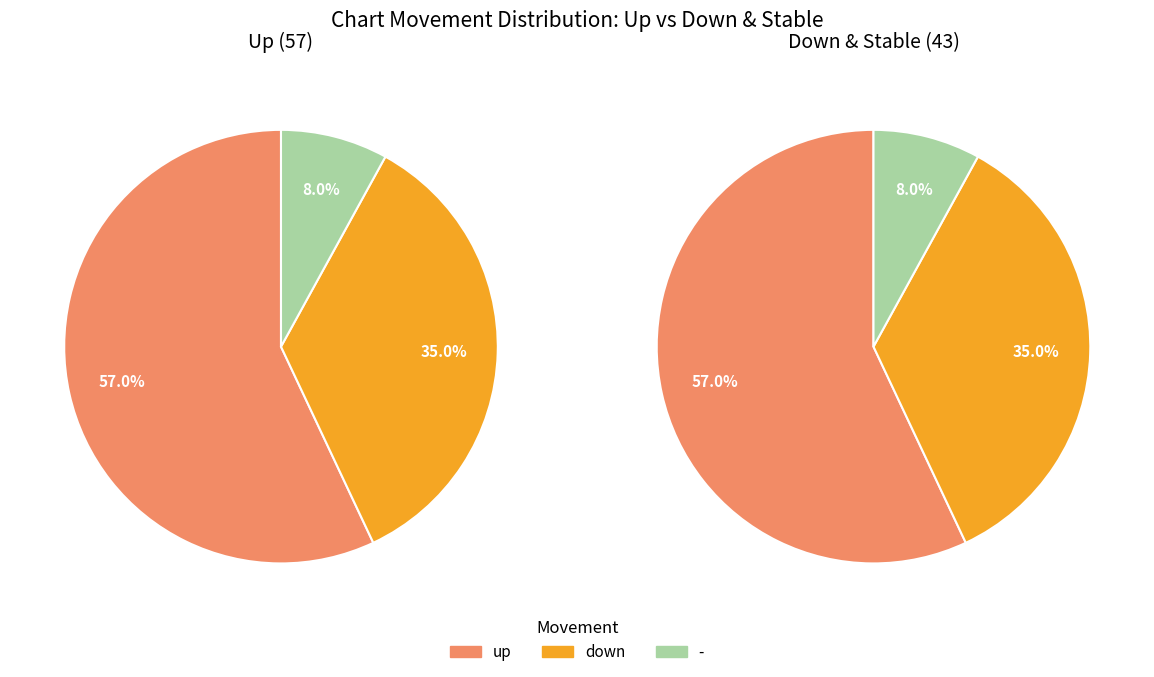

Is the sum of up and - greater than half?

Yes